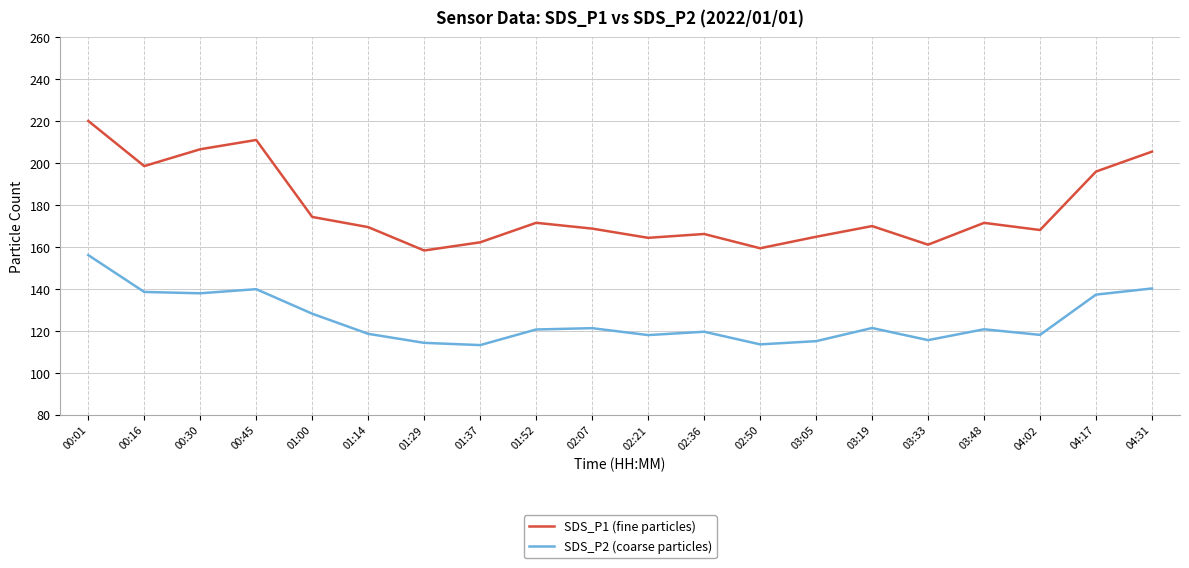

What is the total value across all series at 02:50?

272.8